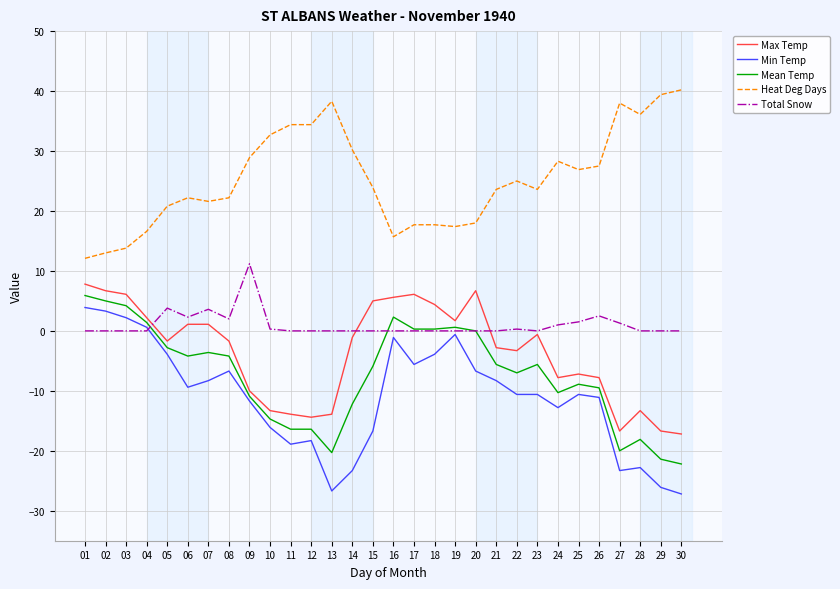

What is the total value across all series at 21?

6.9